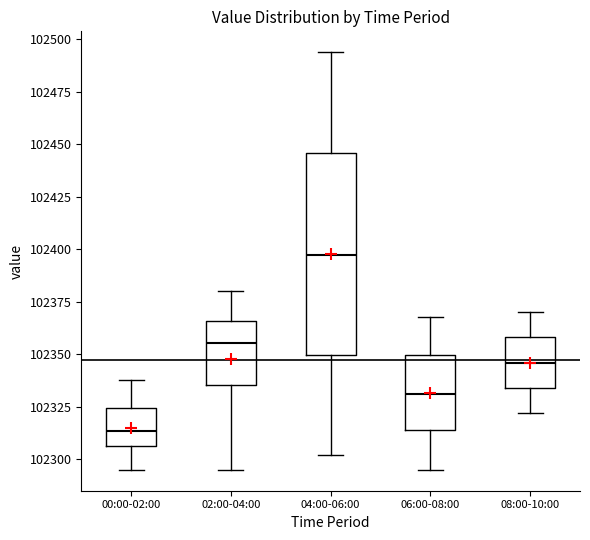

Reading left to right, read every box against the y-axis: the position of its median line, the range the box covers, and the ends of its whiskers. The values are not printed on the chart, so give them approximately, as read against the axis.

00:00-02:00: median 102315, box 102305 to 102325, whiskers 102295 to 102340
02:00-04:00: median 102355, box 102335 to 102365, whiskers 102295 to 102380
04:00-06:00: median 102395, box 102350 to 102445, whiskers 102300 to 102495
06:00-08:00: median 102330, box 102315 to 102350, whiskers 102295 to 102370
08:00-10:00: median 102345, box 102335 to 102360, whiskers 102320 to 102370